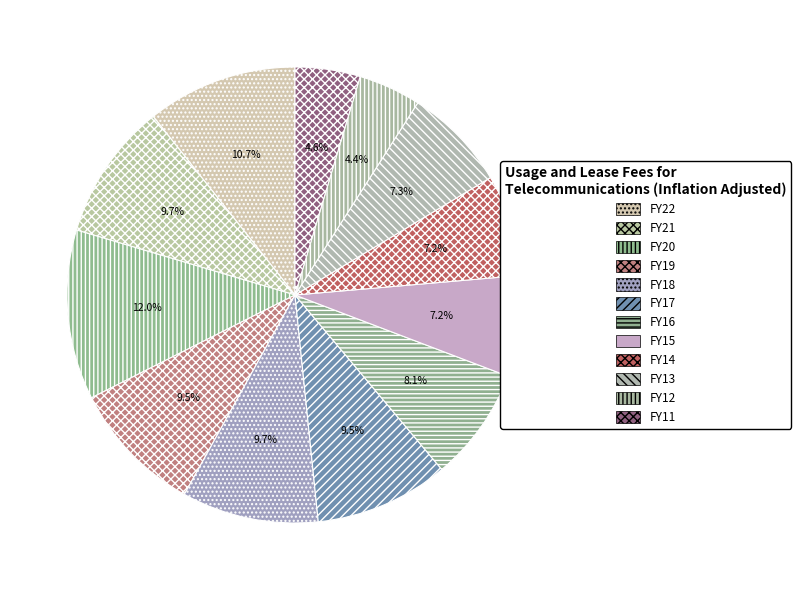

How many segments does this pie chart have?

12